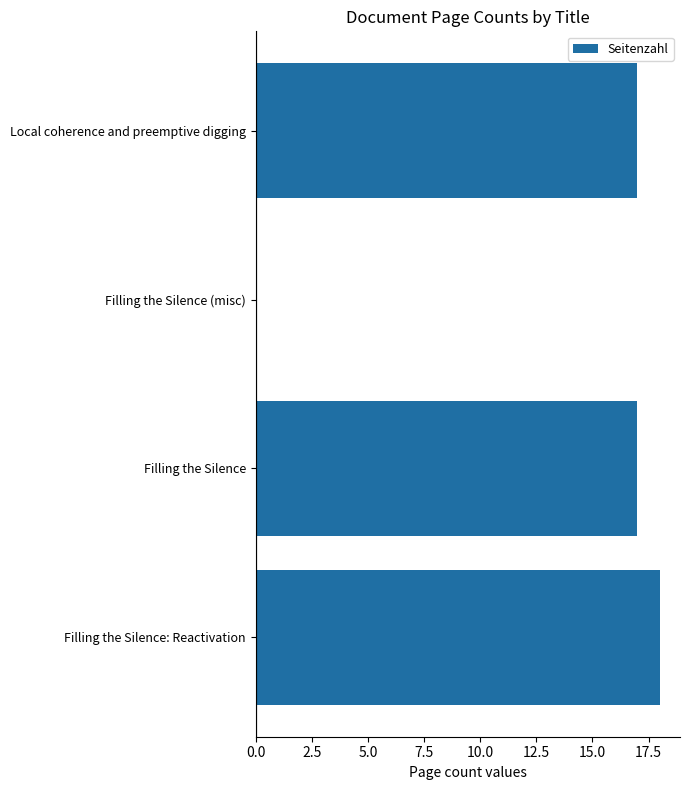

Reading top to bottom, list all the values displayed in this chart.

Local coherence and preemptive digging=17	Filling the Silence (misc)=0	Filling the Silence=17	Filling the Silence: Reactivation=18